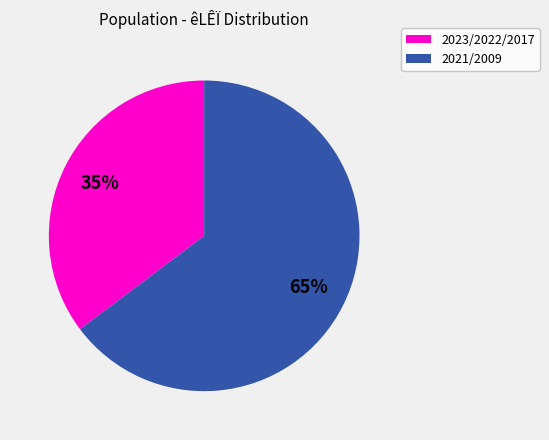

To the nearest percent, what is the average slice percentage?

50%